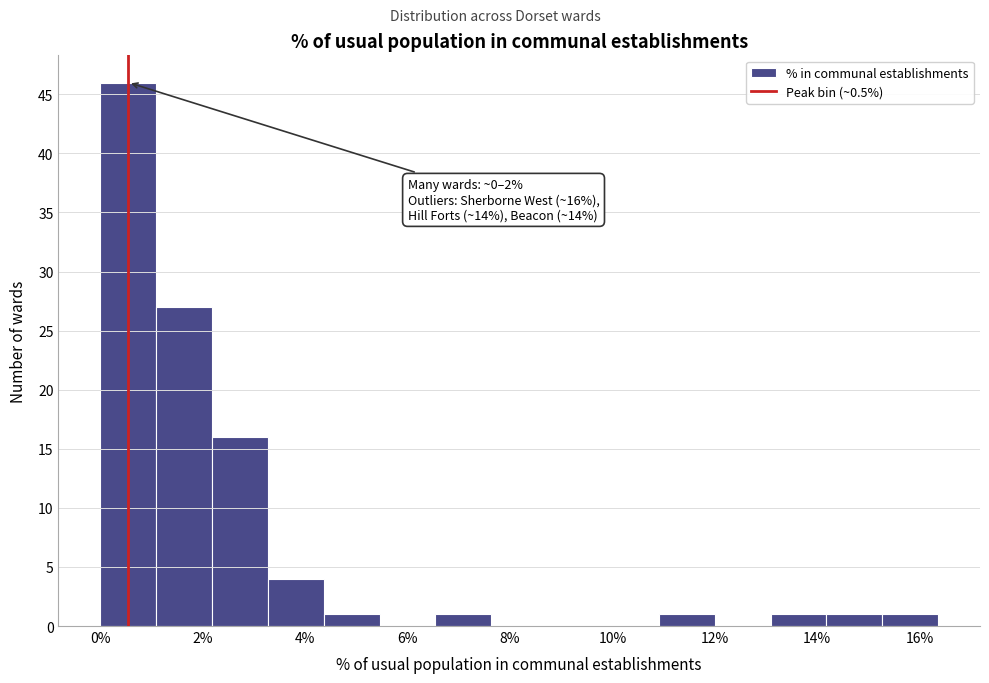

Over which range of the x-axis is the bar tallest?

0.0 to 1.0